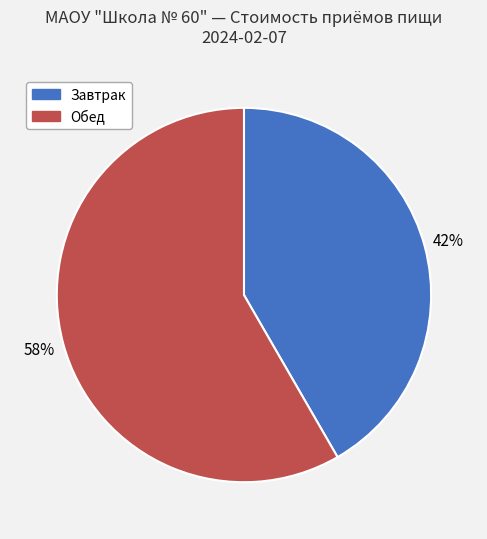

Is it true that Обед is 51% of the pie?

False